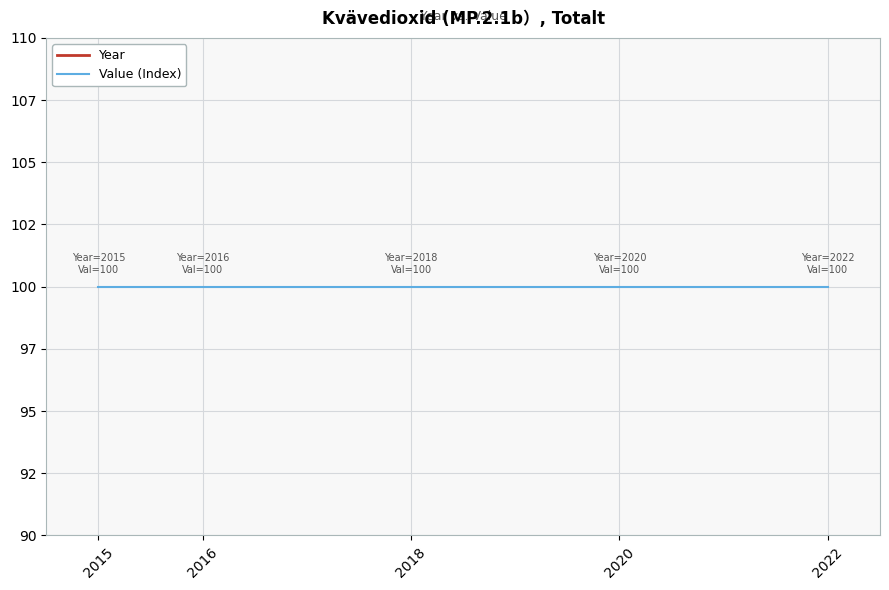

Which series reaches the minimum Y coordinate?

Value (Index)